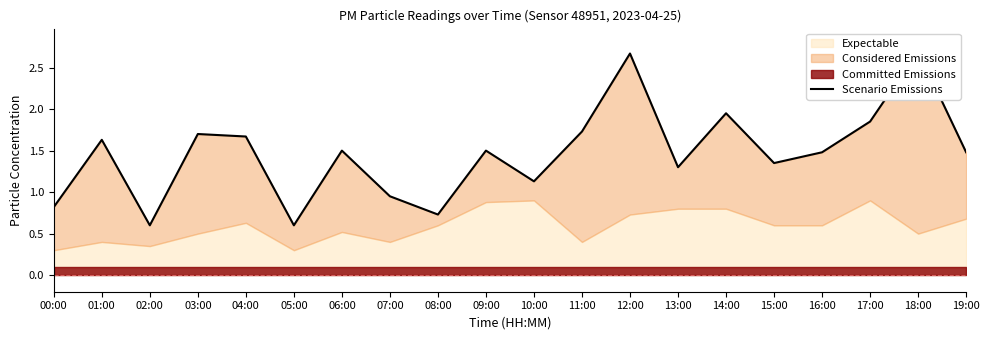

Where does the data first go above 1?

01:00